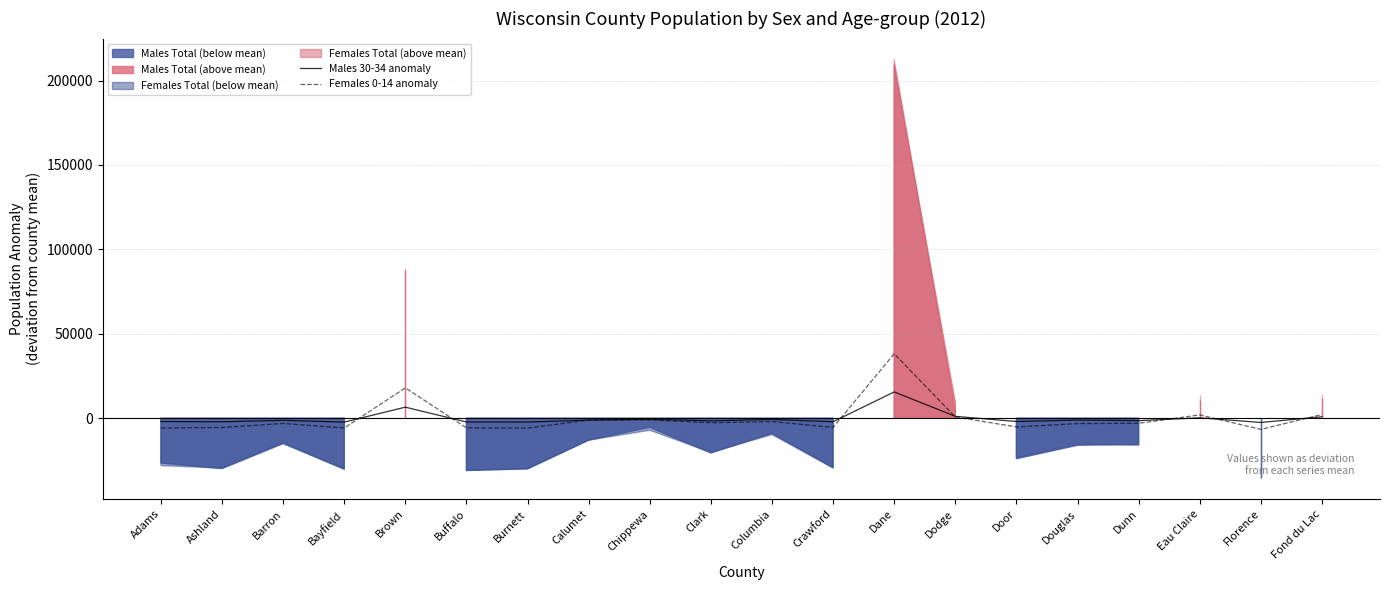

What is the difference between the highest and lowest values at Crawford?

3383.1